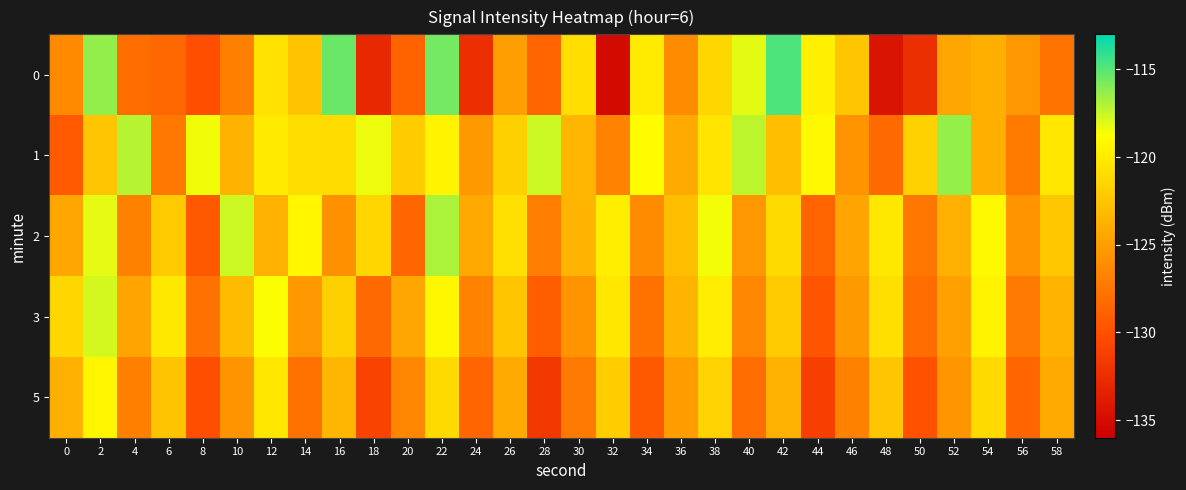

Reading right to left, transcribe all the data shown in this chart.

0: 58=-127.8	56=-125.4	54=-123.9	52=-124.5	50=-132.4	48=-134.4	46=-122.4	44=-119.7	42=-114.8	40=-118.2	38=-121.3	36=-126.2	34=-120.0	32=-135.2	30=-120.8	28=-128.7	26=-125.0	24=-132.4	22=-115.6	20=-128.8	18=-132.9	16=-115.4	14=-122.6	12=-120.6	10=-126.9	8=-130.1	6=-128.4	4=-128.2	2=-116.3	0=-126.3
1: 58=-120.3	56=-127.2	54=-123.9	52=-116.4	50=-121.7	48=-128.3	46=-125.6	44=-119.1	42=-122.8	40=-117.3	38=-120.5	36=-124.2	34=-118.9	32=-126.7	30=-123.4	28=-117.6	26=-121.8	24=-125.3	22=-119.5	20=-122.0	18=-118.4	16=-121.0	14=-121.0	12=-120.1	10=-123.7	8=-118.4	6=-127.4	4=-117.1	2=-122.4	0=-129.3
2: 58=-122.3	56=-125.7	54=-119.1	52=-123.8	50=-127.5	48=-120.2	46=-124.6	44=-128.7	42=-121.1	40=-125.4	38=-118.5	36=-122.9	34=-126.2	32=-119.8	30=-123.5	28=-127.1	26=-120.7	24=-124.3	22=-116.9	20=-128.6	18=-121.4	16=-125.8	14=-119.3	12=-123.7	10=-117.6	8=-129.4	6=-122.1	4=-126.8	2=-118.2	0=-124.5
3: 58=-123.6	56=-127.3	54=-119.5	52=-124.9	50=-128.2	48=-120.8	46=-125.3	44=-129.7	42=-122.1	40=-126.4	38=-119.9	36=-123.5	34=-127.8	32=-120.3	30=-125.6	28=-129.1	26=-122.4	24=-126.7	22=-119.2	20=-124.5	18=-128.3	16=-121.8	14=-125.4	12=-118.7	10=-123.1	8=-127.9	6=-120.2	4=-124.6	2=-117.8	0=-121.3
5: 58=-124.2	56=-128.6	54=-121.1	52=-125.5	50=-129.9	48=-122.4	46=-126.8	44=-131.2	42=-123.7	40=-128.1	38=-121.6	36=-125.0	34=-129.4	32=-121.9	30=-127.3	28=-131.7	26=-124.2	24=-128.6	22=-121.1	20=-126.5	18=-130.9	16=-123.4	14=-127.8	12=-120.3	10=-125.7	8=-130.1	6=-122.5	4=-126.9	2=-119.4	0=-123.8